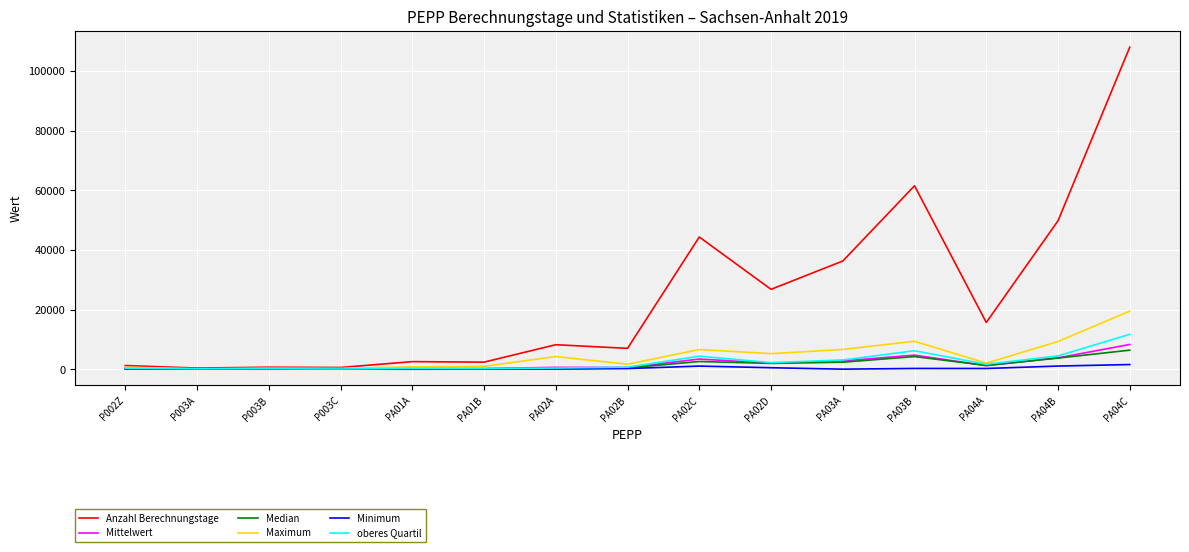

How many lines are shown in the chart?

6